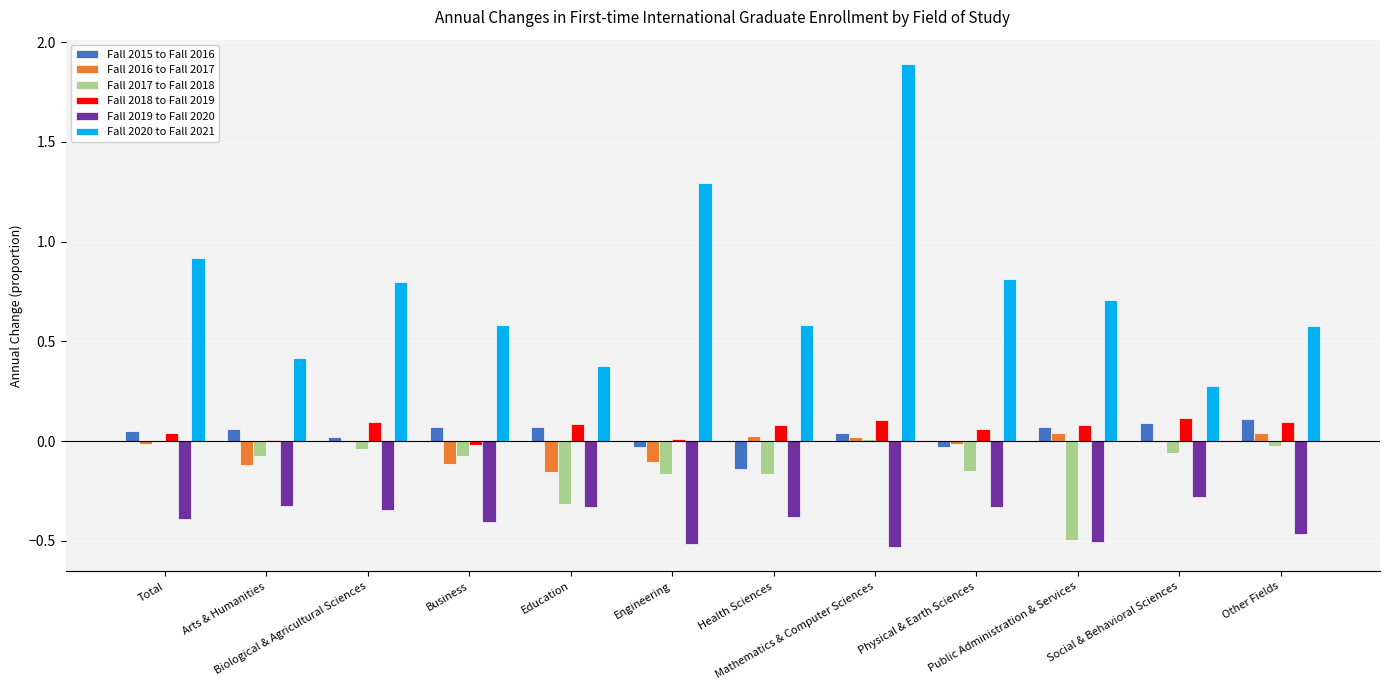

The value of Fall 2019 to Fall 2020 at Physical & Earth Sciences is -0.3. True or false?

True